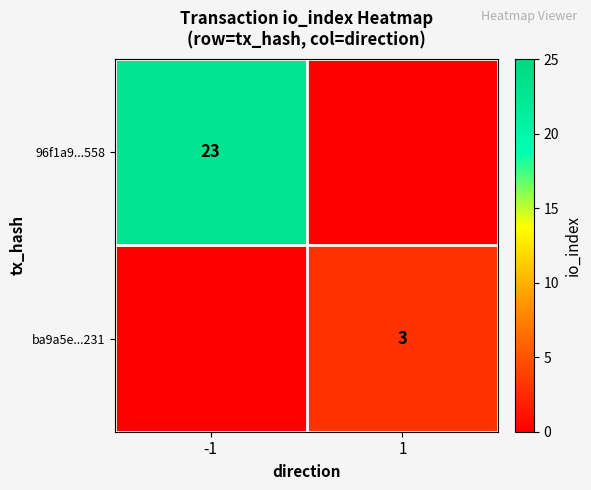

The 96f1a9...558 series shows 23 at -1. True or false?

True